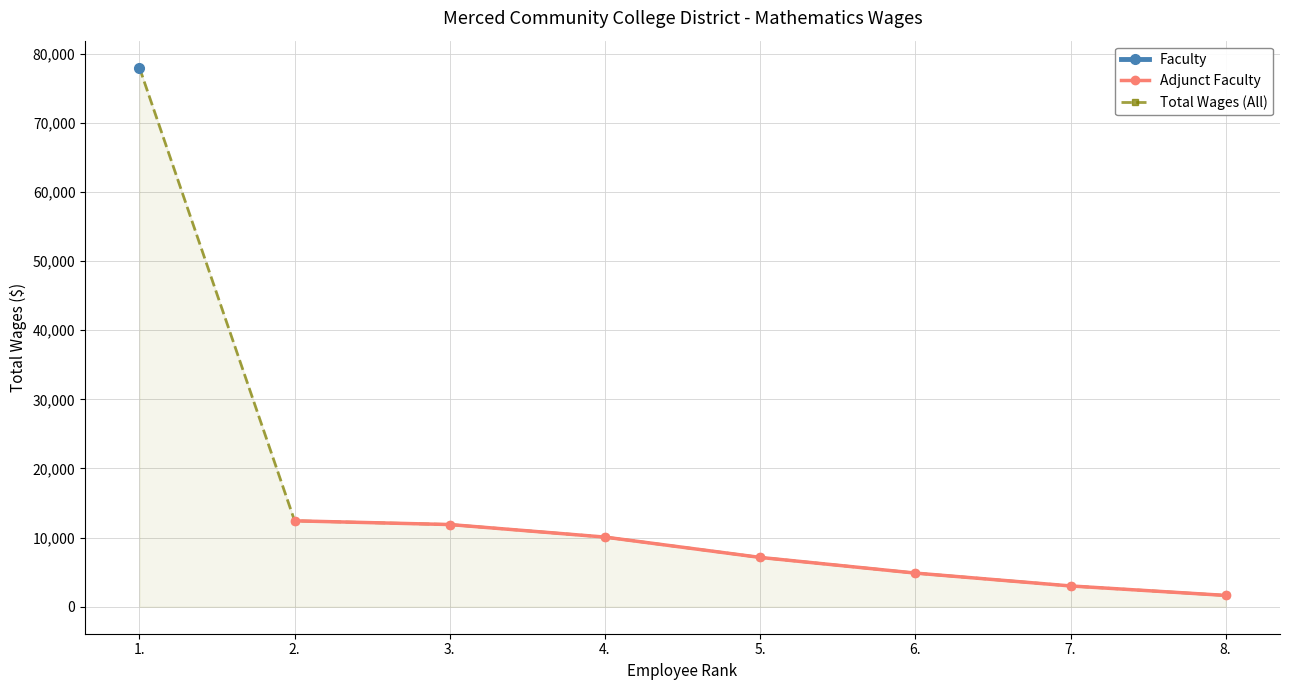

Is this an area chart (filled region under the line)?

No